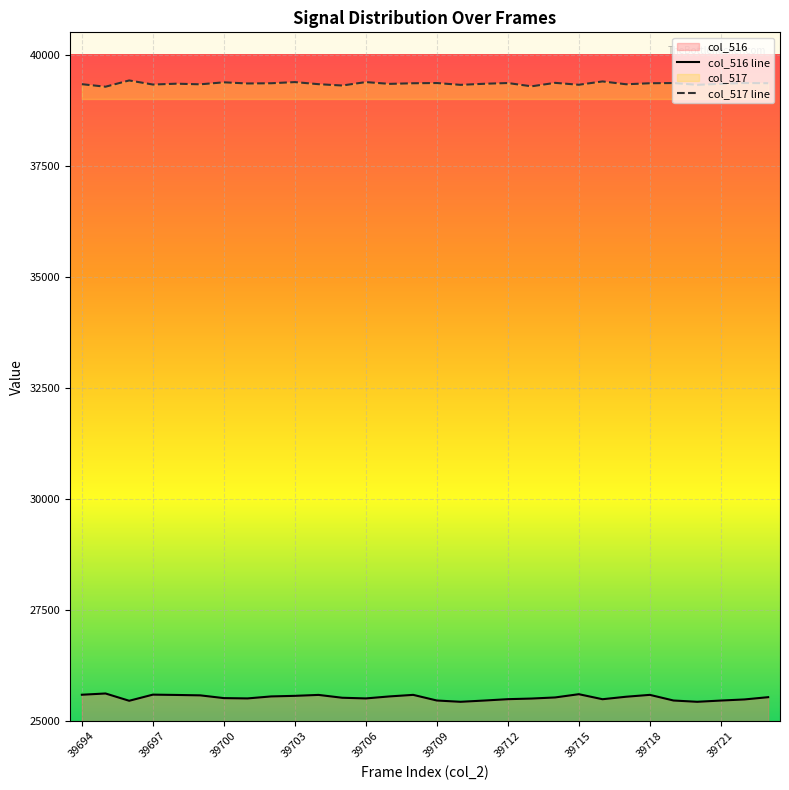

Which series has the largest total across all categories?

col_517 line